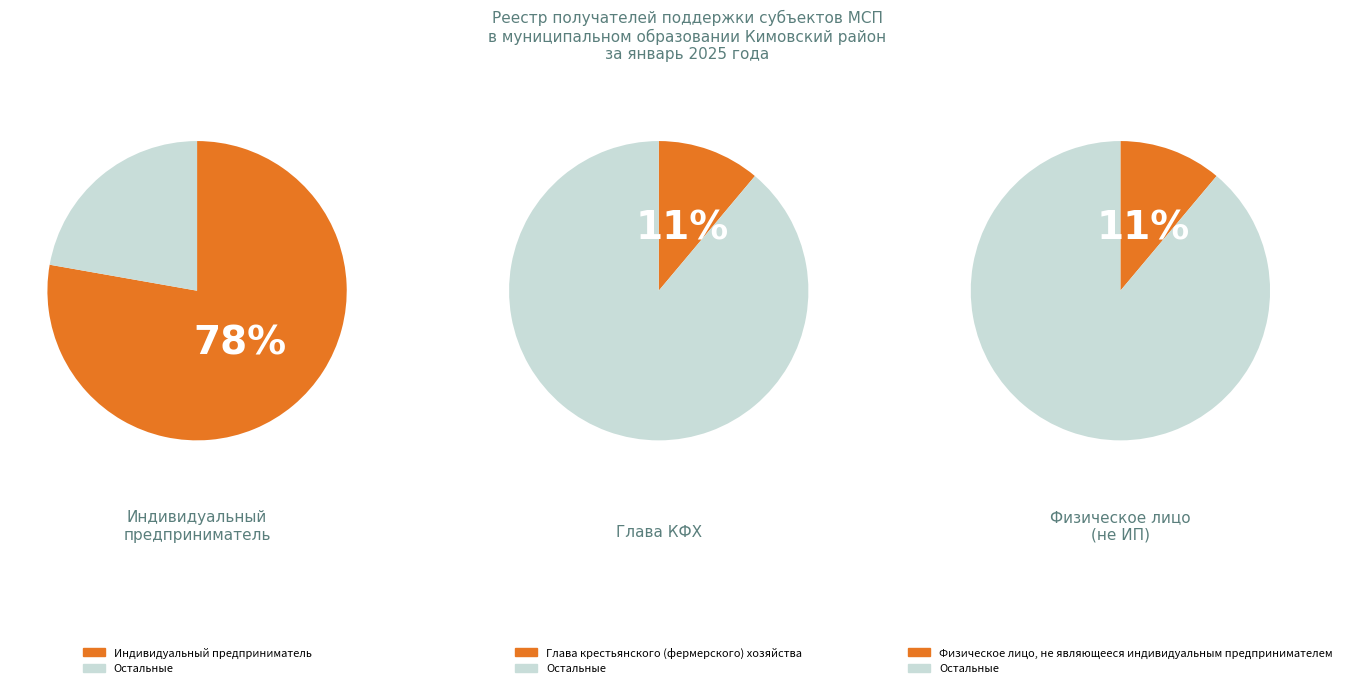

Does any single category account for the majority?

Yes